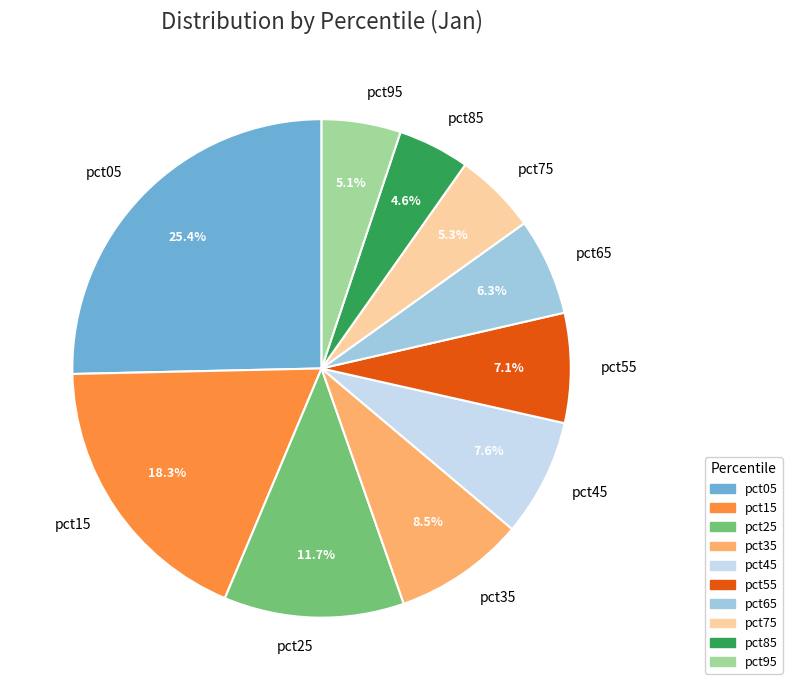

True or false: pct05 accounts for 25% of the total.

True